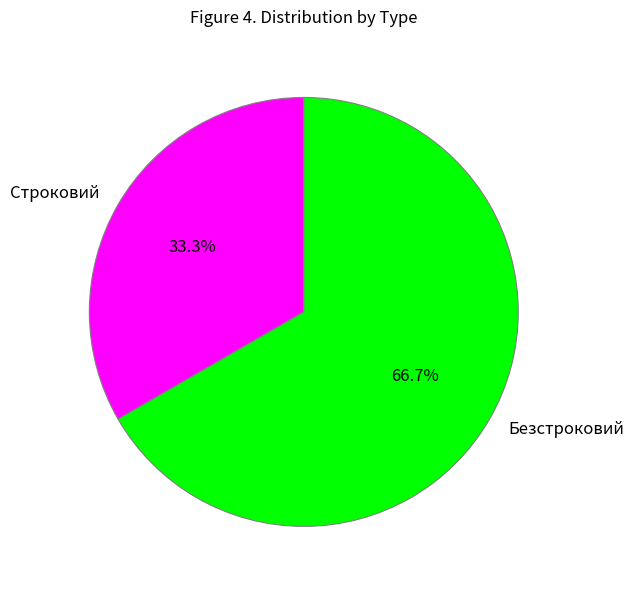

What percentage is the Строковий slice, to the nearest percent?

33%